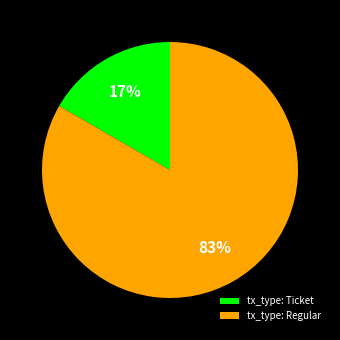

Between tx_type: Regular and tx_type: Ticket, which is larger?

tx_type: Regular